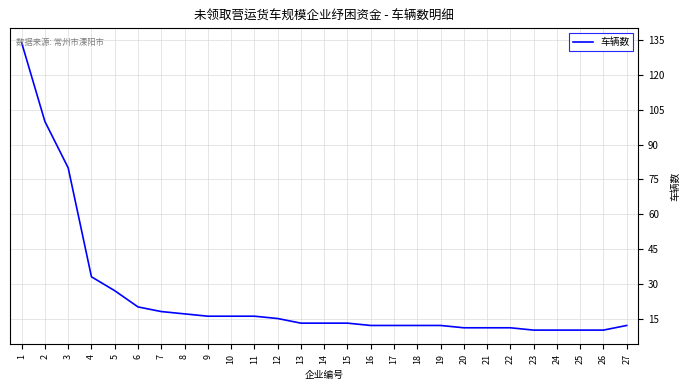

Where is the data nearest to the value 72?

3